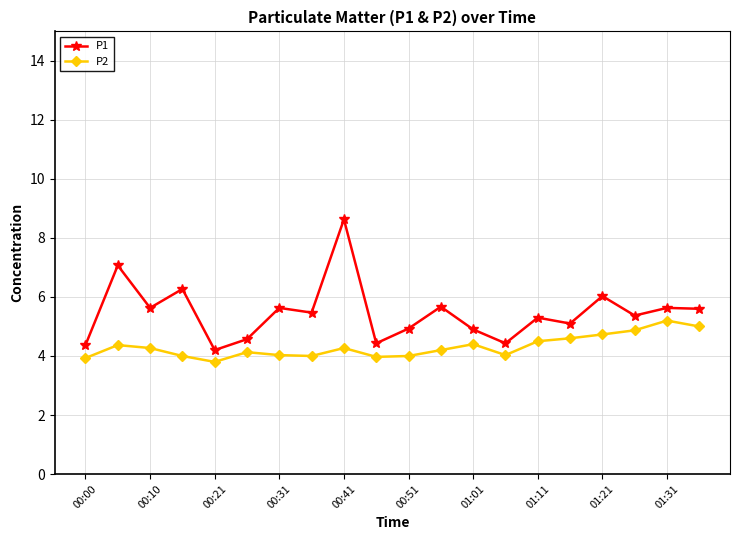

Which series has the largest total across all categories?

P1